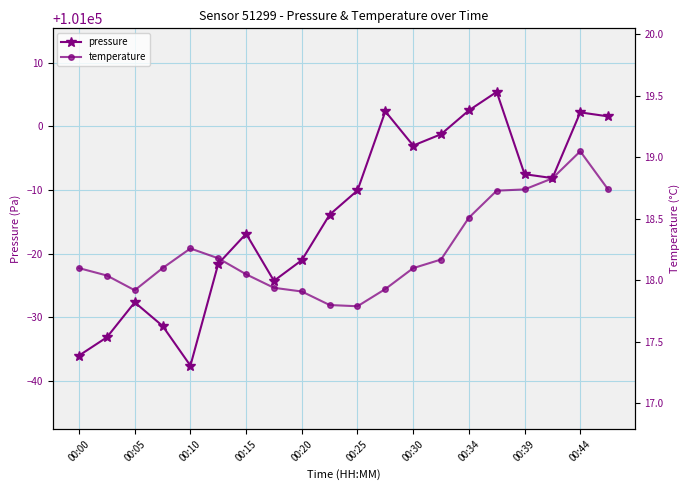

Reading left to right, transcribe all the data shown in this chart.

pressure: 100964.0	100966.8	100972.3	100968.6	100962.4	100978.4	100983.1	100975.7	100979.0	100986.1	100989.9	101002.4	100997.0	100998.8	101002.5	101005.4	100992.5	100991.9	101002.2	101001.6
temperature: 18.1	18.0	17.9	18.1	18.3	18.2	18.1	17.9	17.9	17.8	17.8	17.9	18.1	18.2	18.5	18.7	18.7	18.8	19.1	18.7